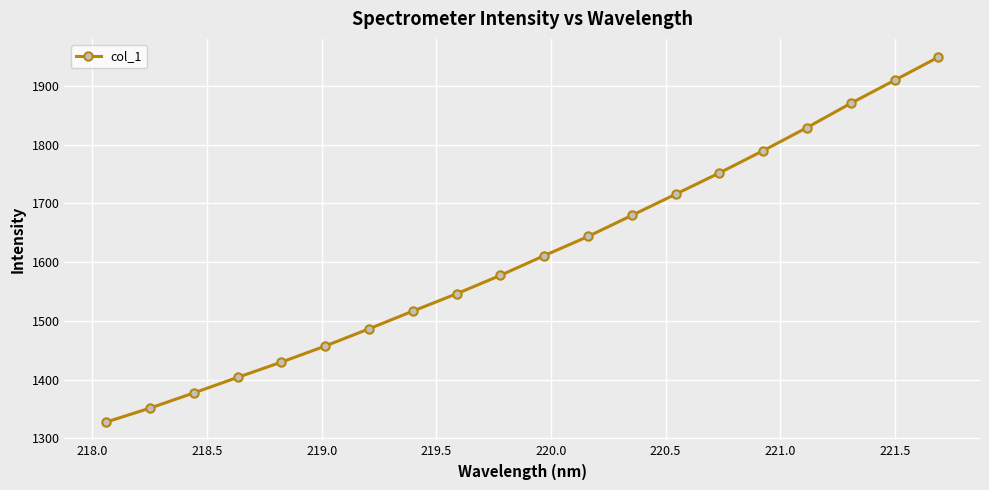

True or false: there are more than 2 points higher than both neighbors.

False